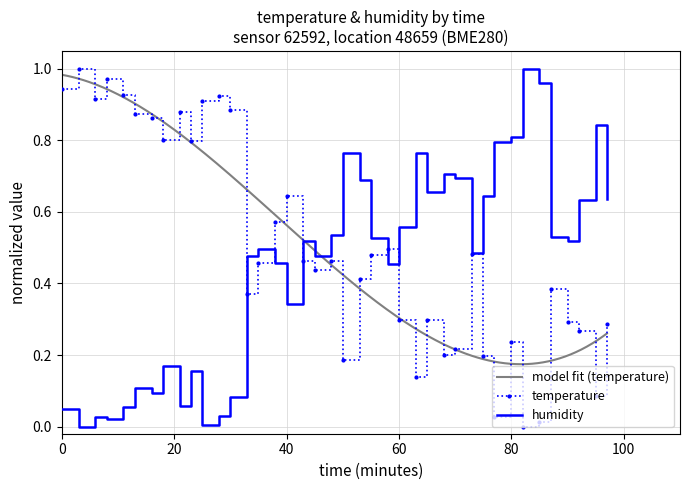

Is the value of humidity at 00:55 greater than the value of temperature at 00:53?

Yes